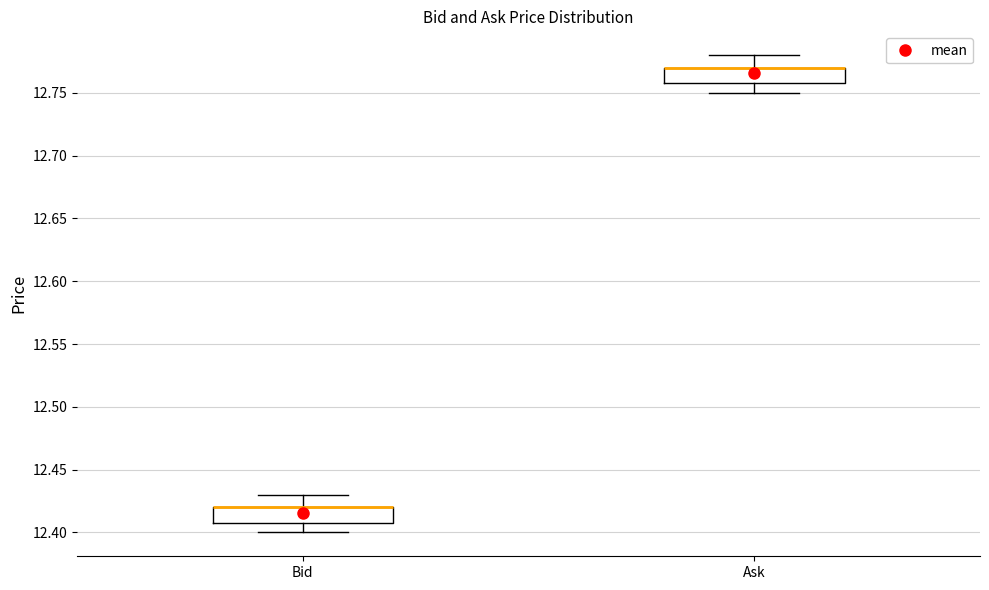

Reading left to right, transcribe this box plot: for each box, give where its median line is, the range the box spans, and where its two whiskers end, as read against the y-axis. The values are not printed on the chart, so give them approximately, as read against the axis.

Bid: median 12.42 (drawn on the box's upper edge), box 12.41 to 12.42, whiskers 12.40 to 12.43
Ask: median 12.77 (drawn on the box's upper edge), box 12.76 to 12.77, whiskers 12.75 to 12.78